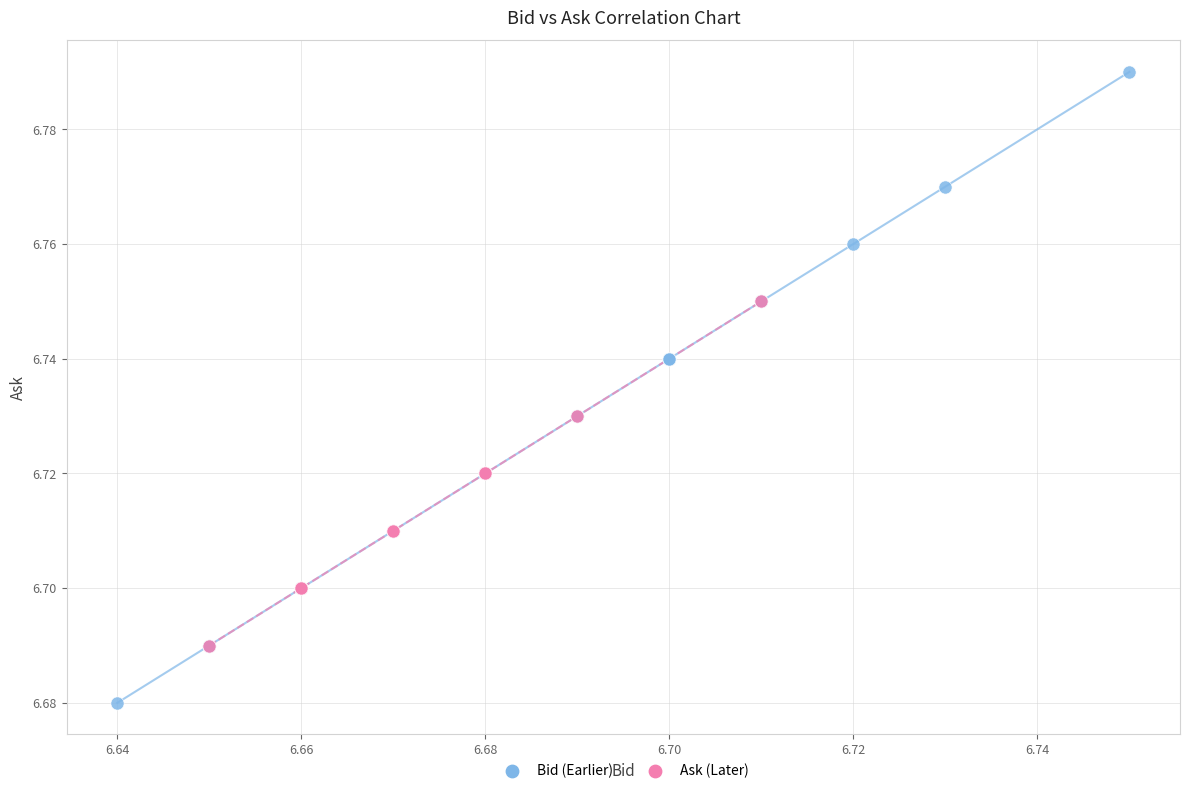

Which series contains the highest Y value?

Bid (Earlier)